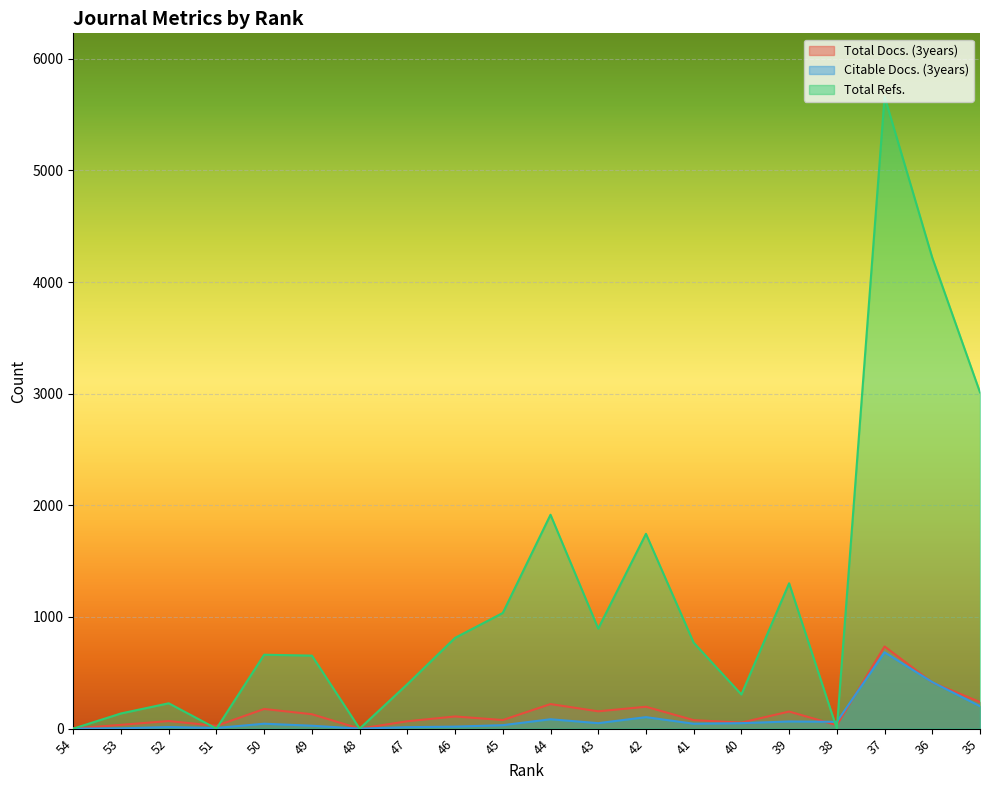

The value of Total Refs. at 54 is 0. True or false?

True